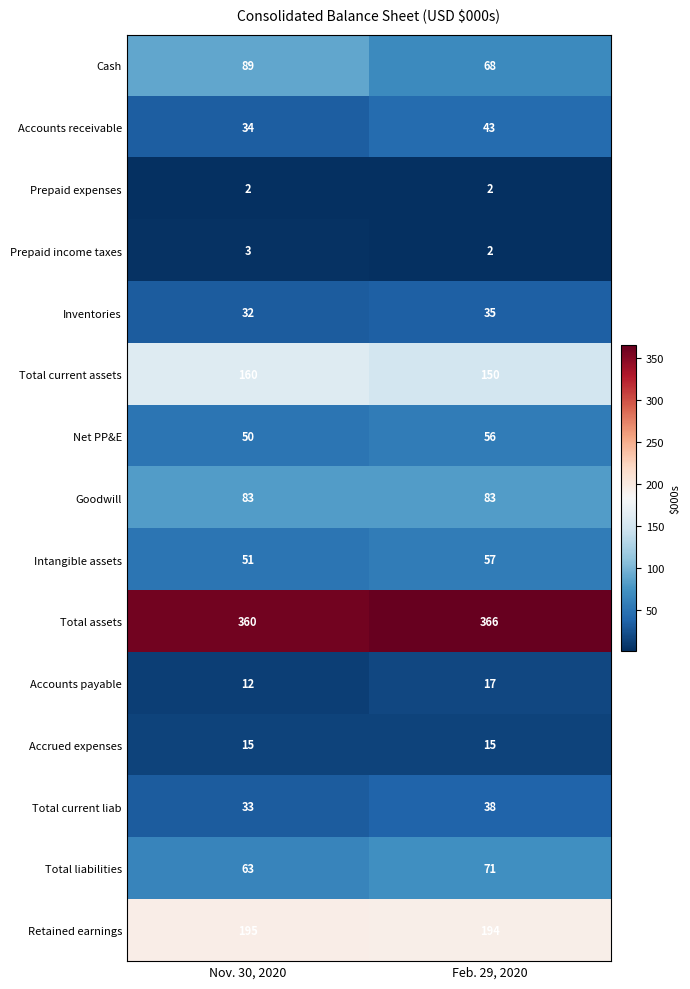

At how many categories does at least one series exceed 100?

2